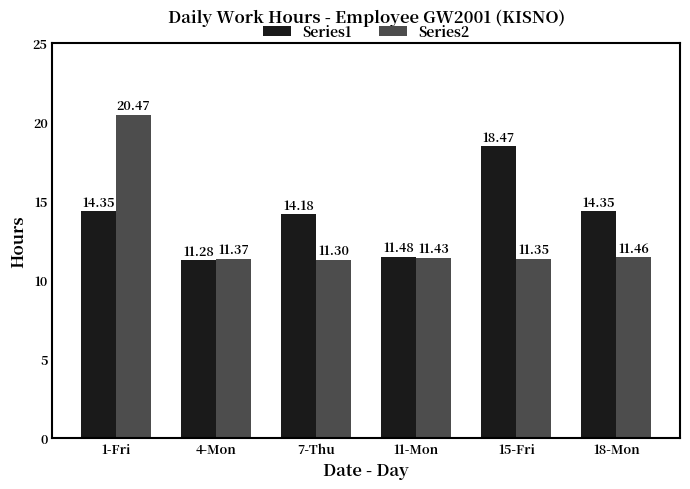

At how many categories does at least one series exceed 16?

2